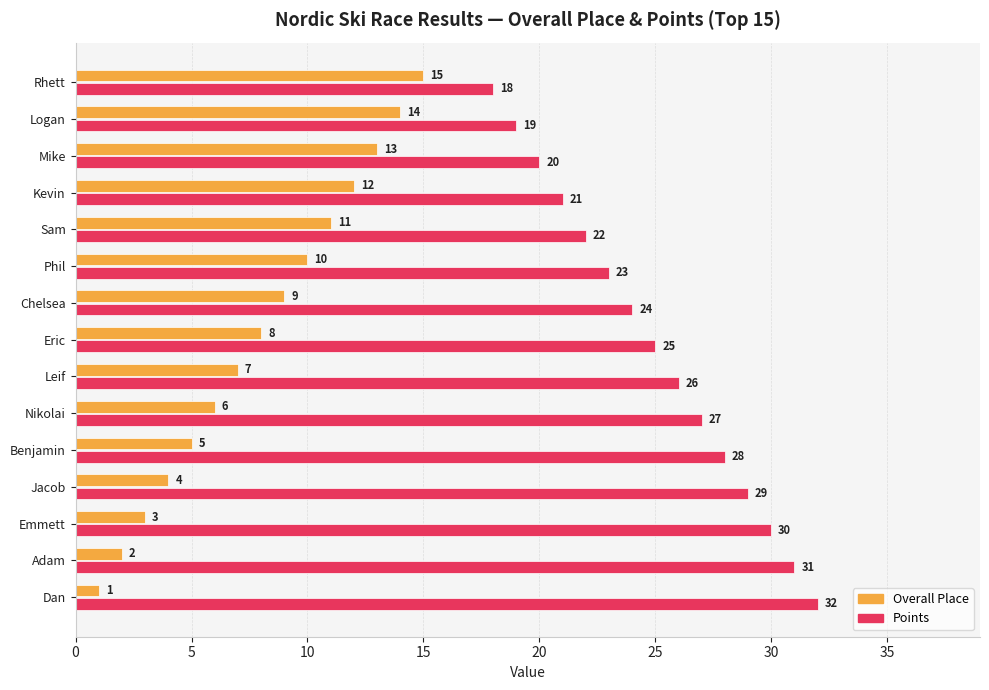

How many data points in Overall Place are less than 8?

7